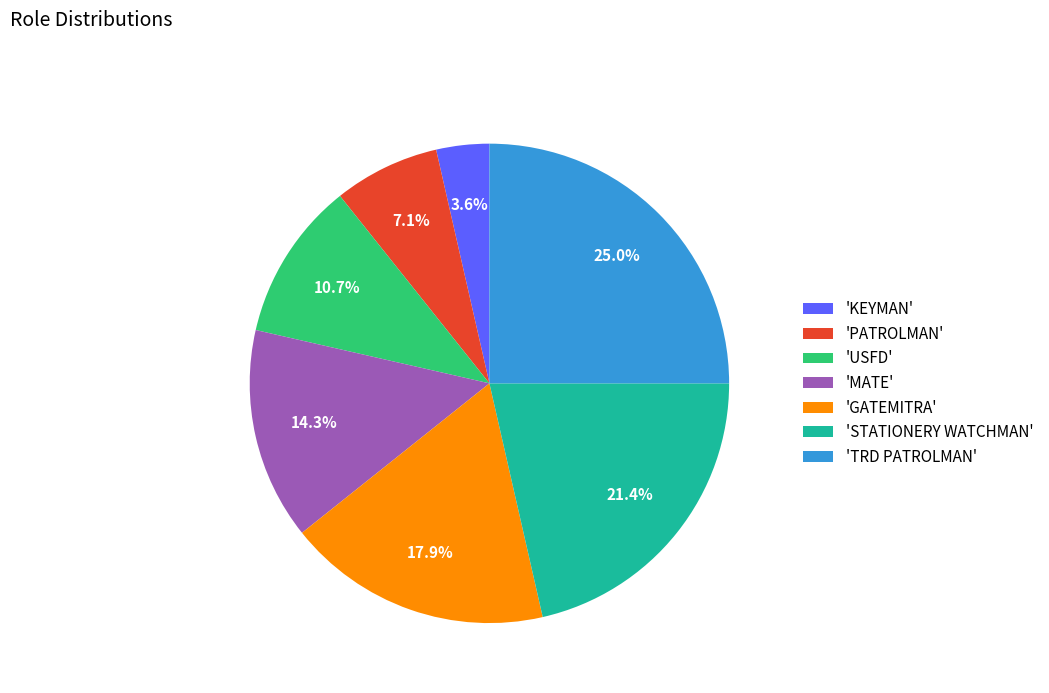

To the nearest percent, what is the difference between the largest and smallest slice percentages?

21%